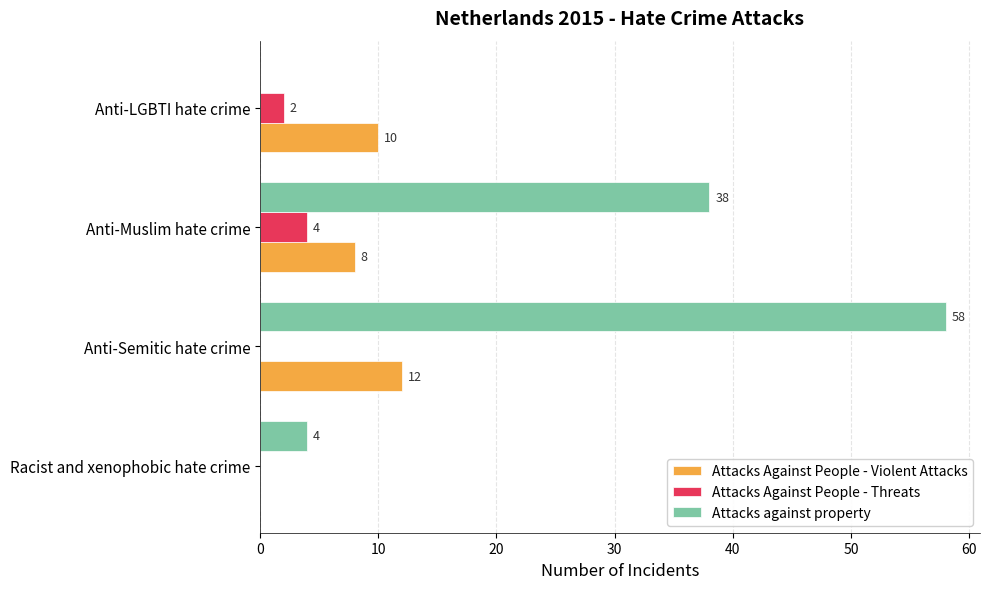

What is the maximum value shown in the chart?

58